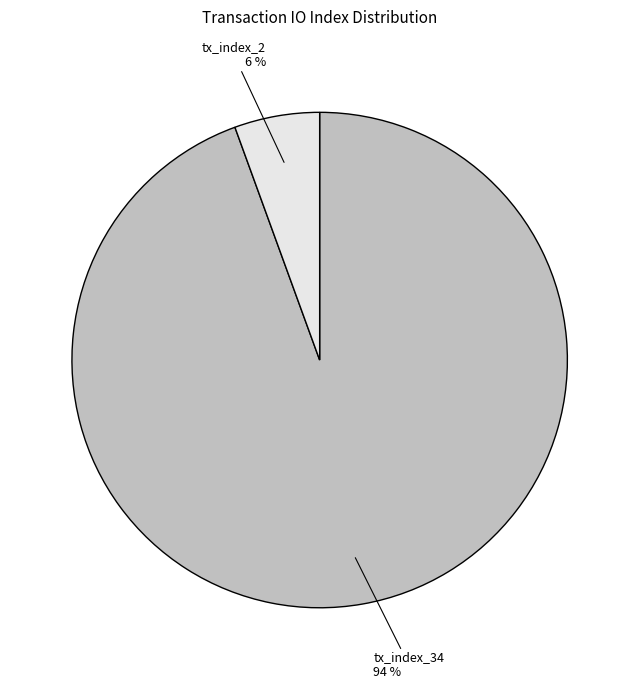

Is there a majority slice in this chart?

Yes